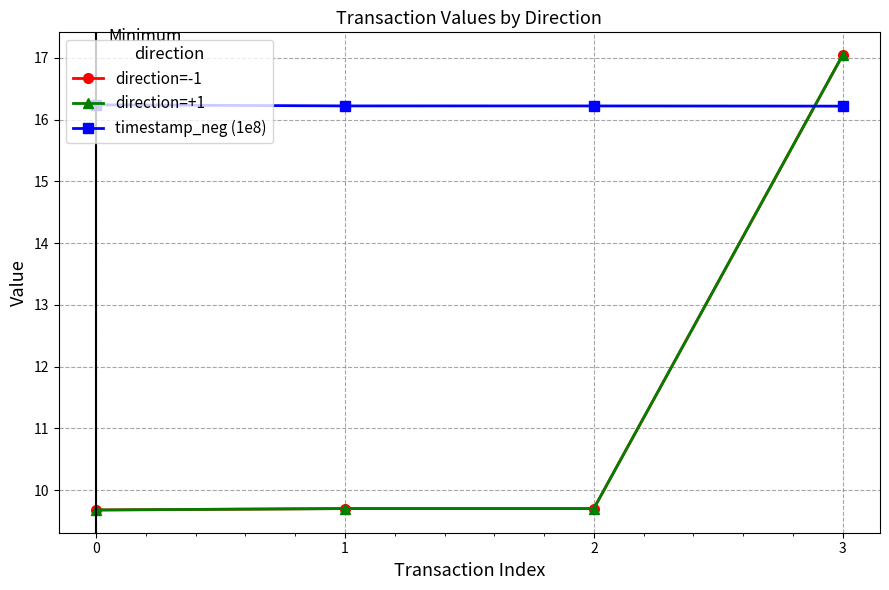

What is the sum of all timestamp_neg (1e8) values?

64.9